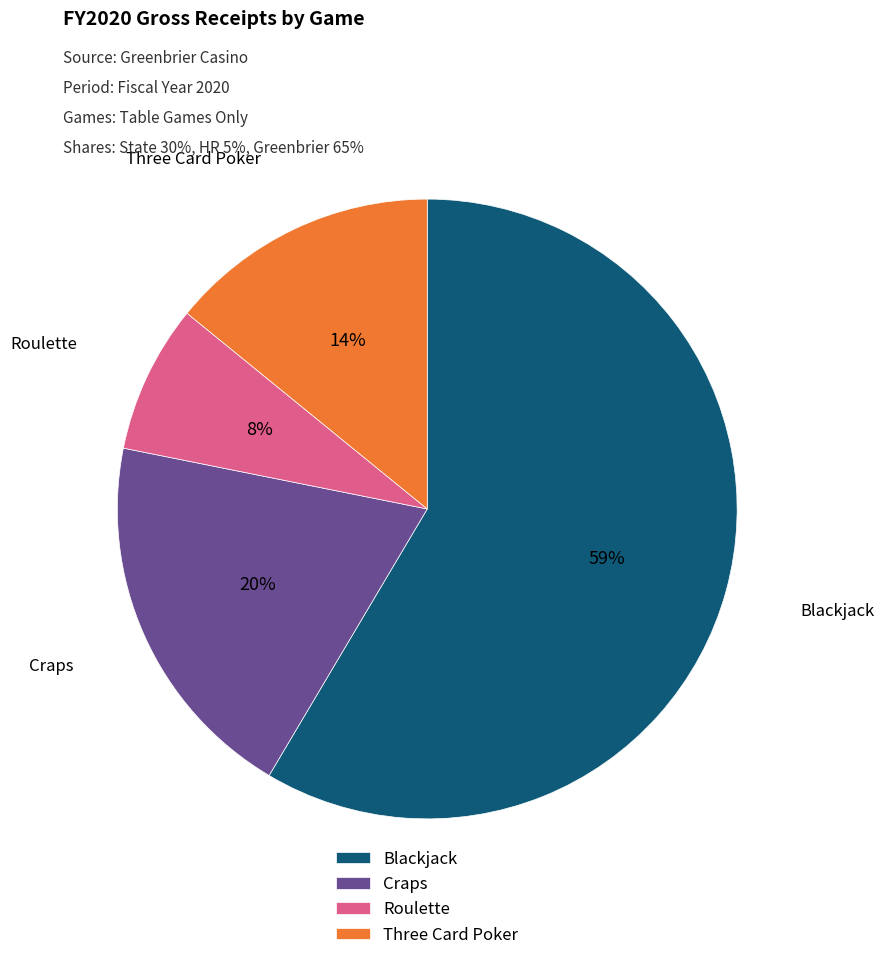

True or false: Three Card Poker accounts for 22% of the total.

False